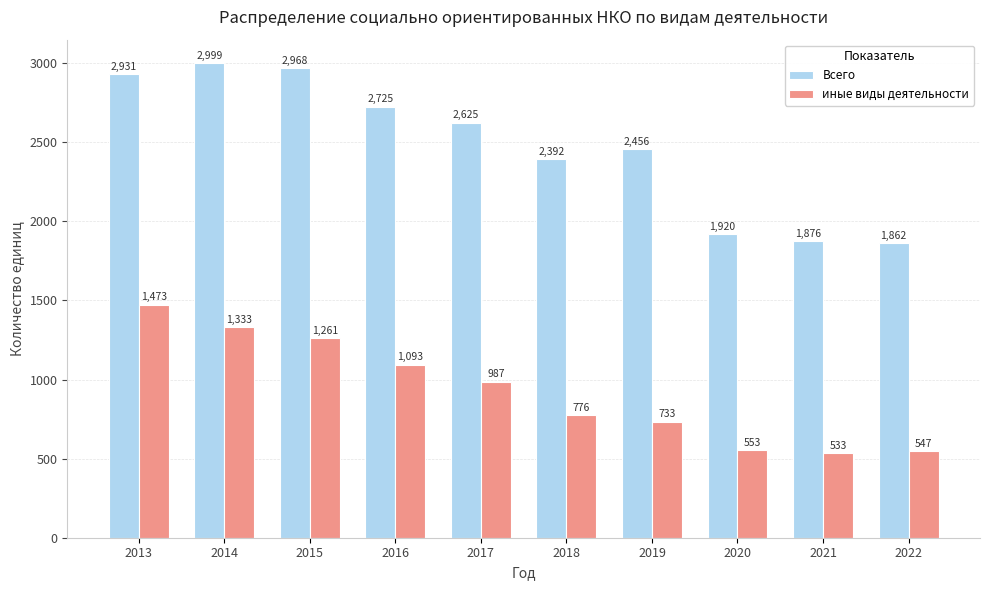

Which category has the highest value in the Всего series?

2014